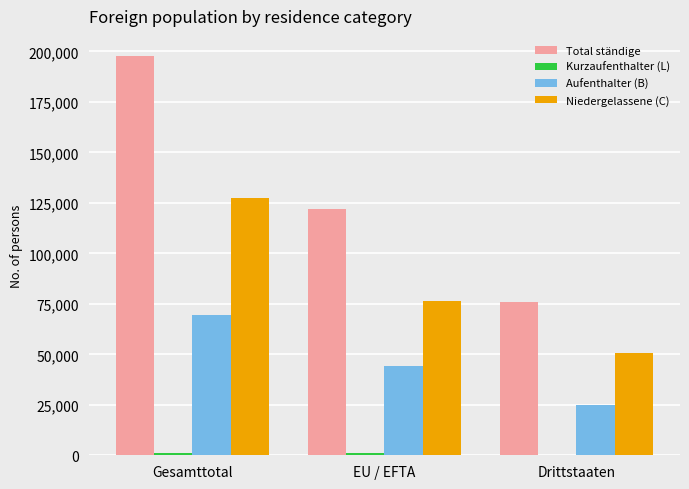

Is it true that Total ständige equals 66138 at EU / EFTA?

False